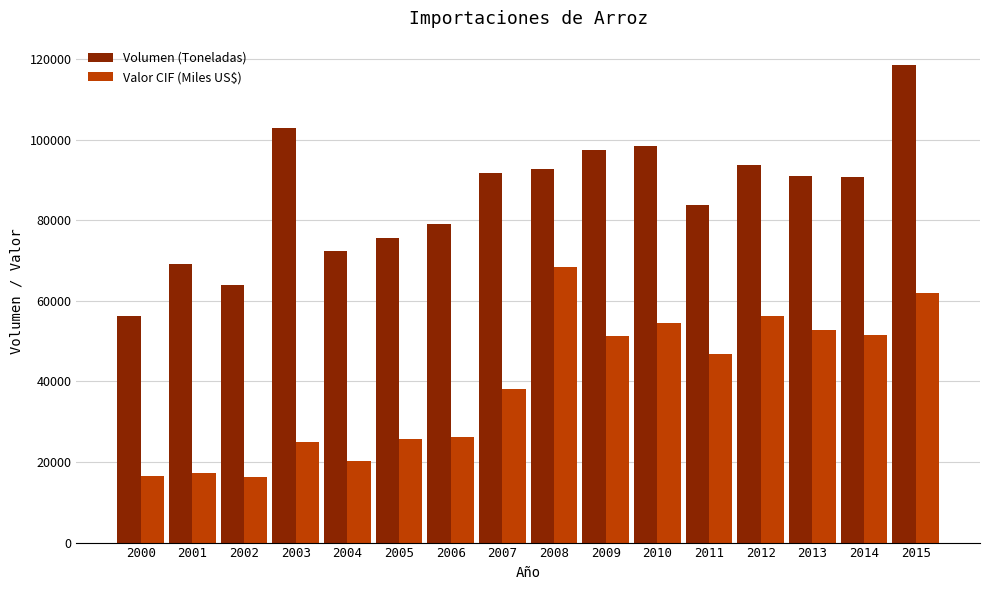

What is the greatest value displayed?

118672.0